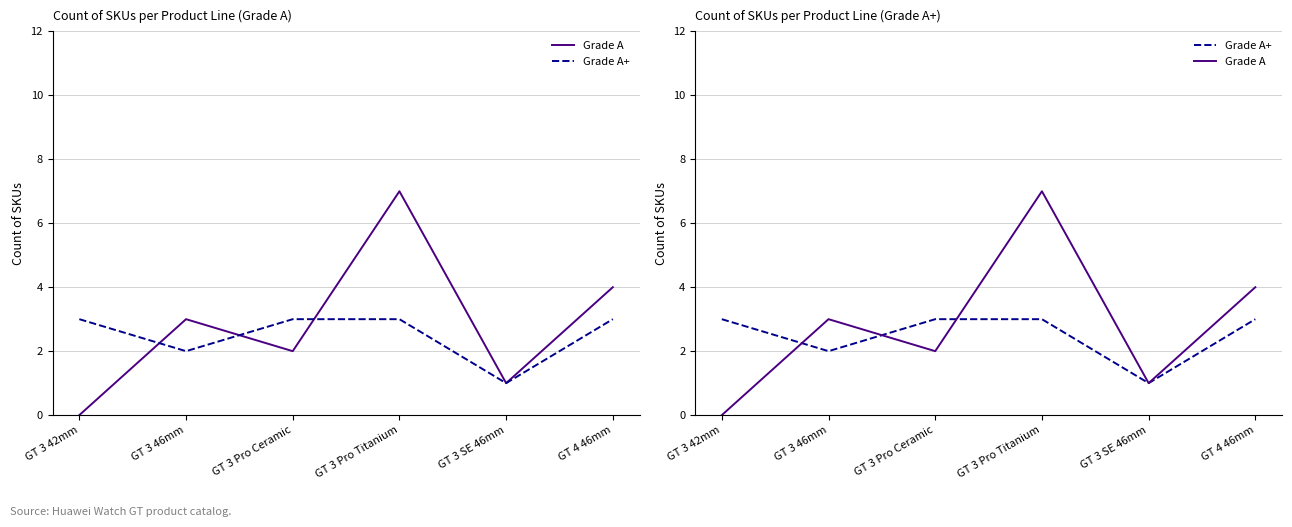

How many positive values does the Grade A series have?

5